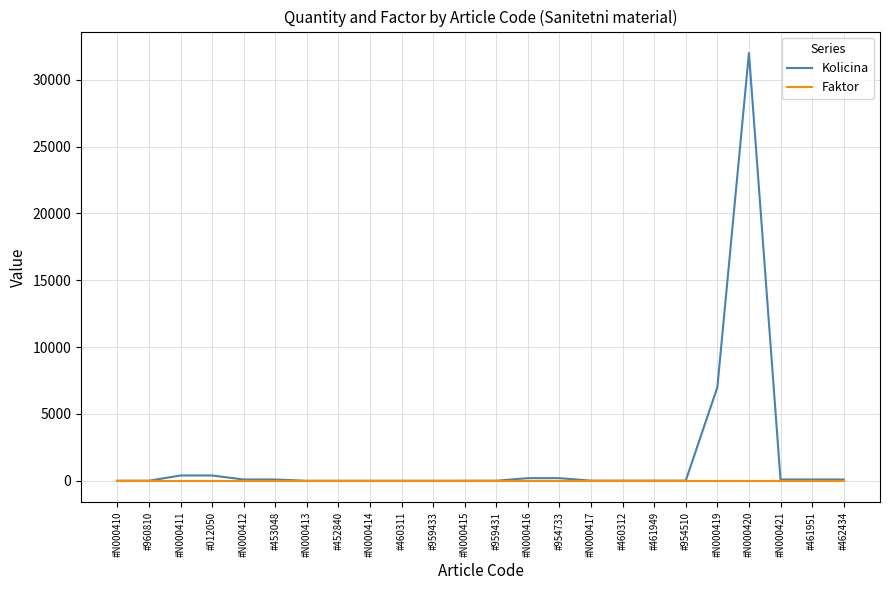

What is the difference between the highest and lowest values at #N000416?

199